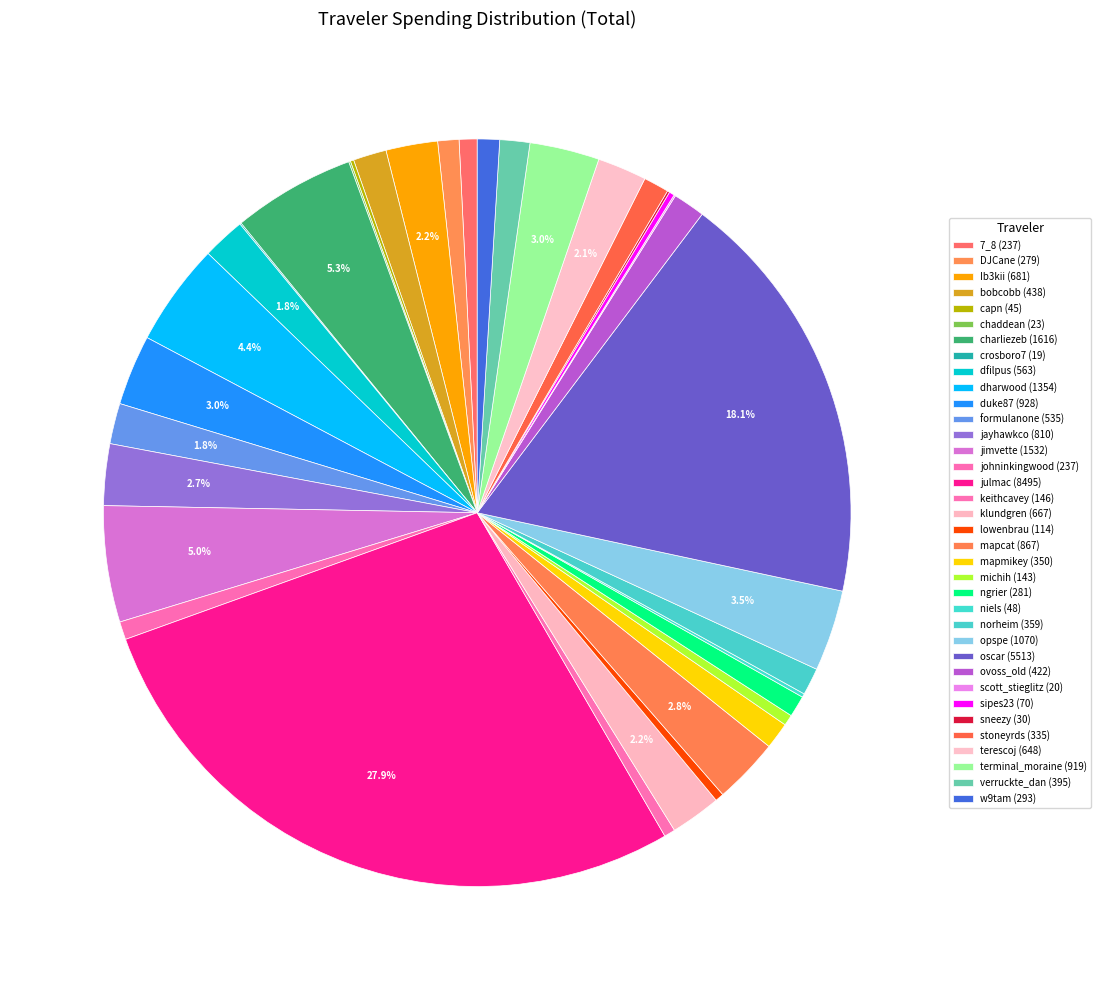

Which has a higher value, opspe or formulanone?

opspe